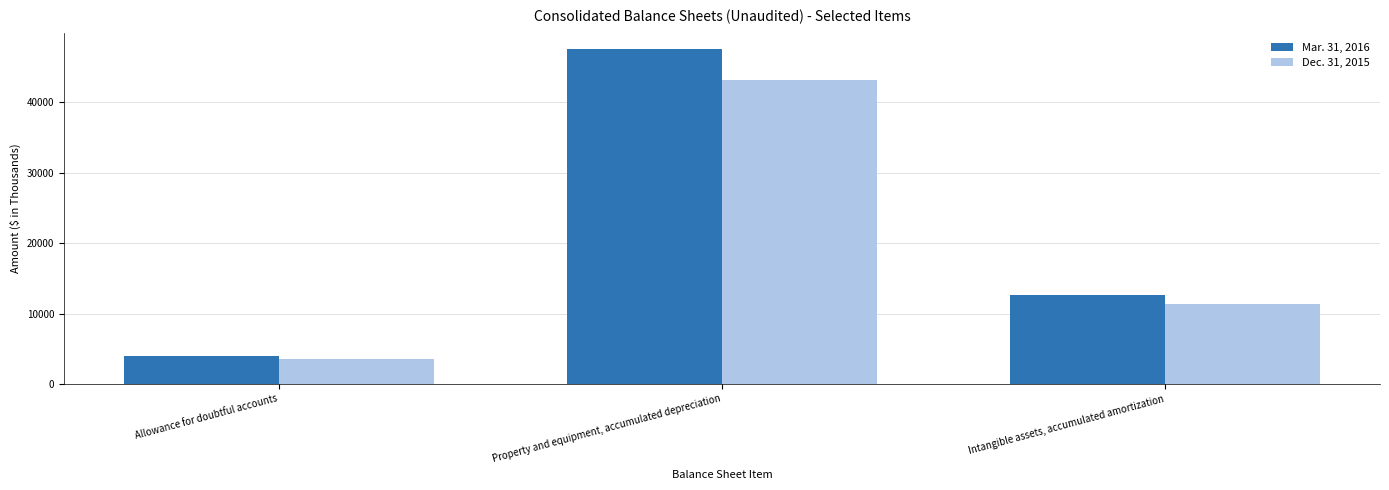

How many data points in Mar. 31, 2016 are less than 12673?

1